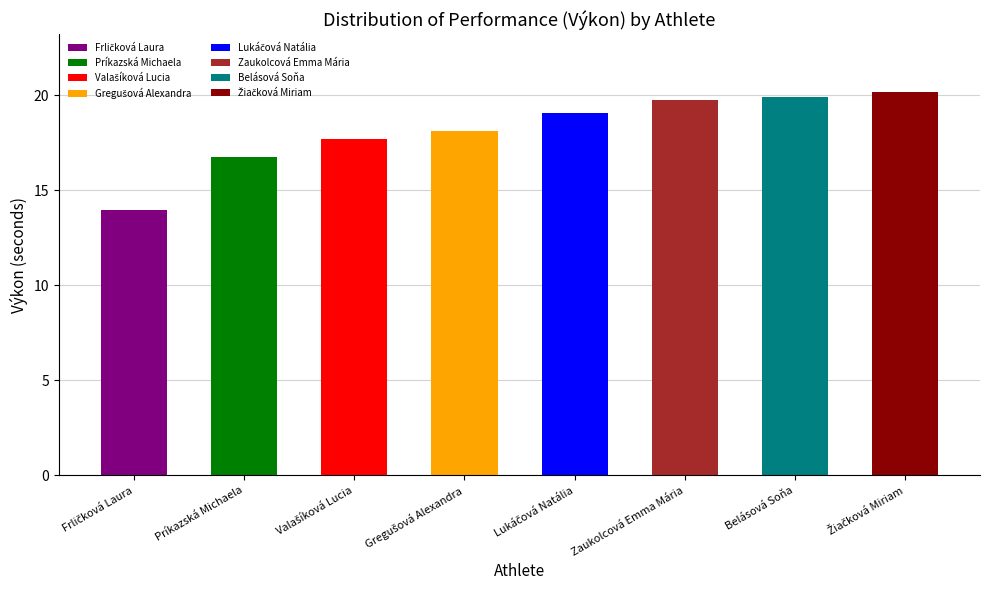

Reading left to right, what are all the values shown in this chart?

14.0	16.7	17.7	18.1	19.1	19.7	19.9	20.2